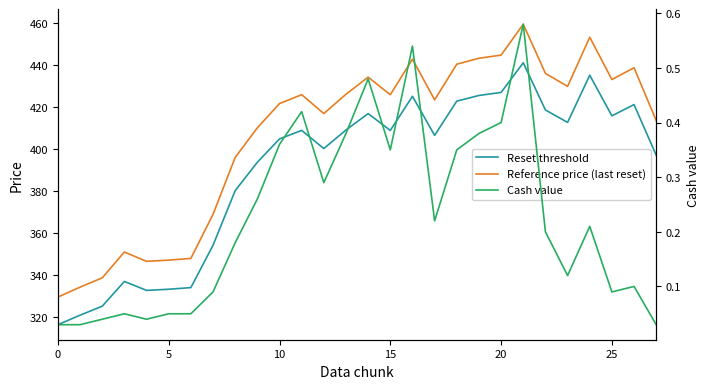

How many data points in Reset threshold are above 408?

14